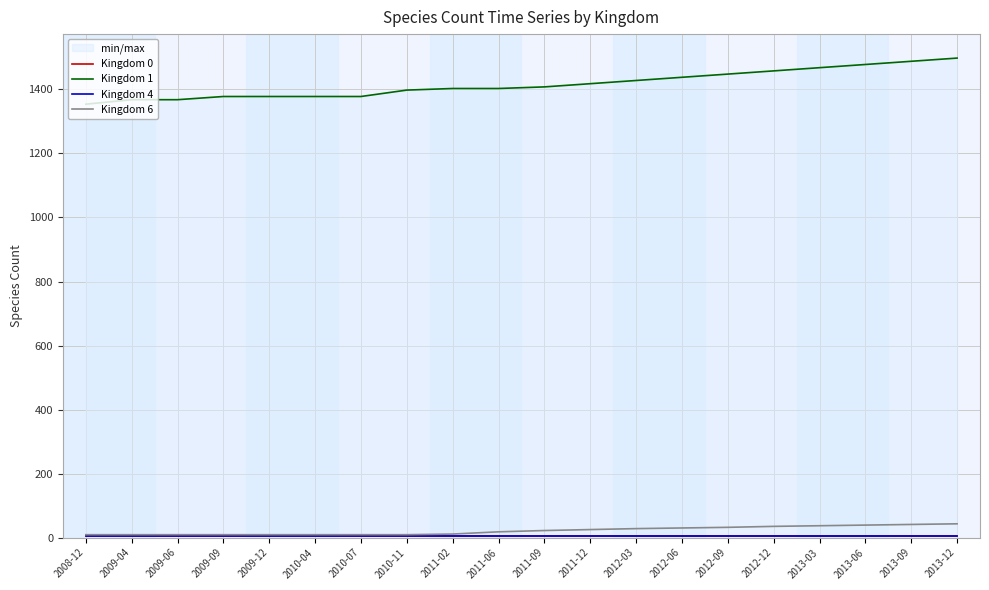

Reading left to right, what are all the values shown in this chart?

Kingdom 0: 2008-12=4	2009-04=4	2009-06=4	2009-09=4	2009-12=4	2010-04=4	2010-07=4	2010-11=4	2011-02=4	2011-06=4	2011-09=4	2011-12=4	2012-03=4	2012-06=4	2012-09=4	2012-12=4	2013-03=4	2013-06=4	2013-09=4	2013-12=4
Kingdom 1: 2008-12=1354	2009-04=1368	2009-06=1368	2009-09=1378	2009-12=1378	2010-04=1378	2010-07=1378	2010-11=1398	2011-02=1403	2011-06=1403	2011-09=1408	2011-12=1418	2012-03=1428	2012-06=1438	2012-09=1448	2012-12=1458	2013-03=1468	2013-06=1478	2013-09=1488	2013-12=1498
Kingdom 4: 2008-12=5	2009-04=5	2009-06=5	2009-09=5	2009-12=5	2010-04=5	2010-07=5	2010-11=5	2011-02=5	2011-06=5	2011-09=5	2011-12=5	2012-03=5	2012-06=5	2012-09=5	2012-12=5	2013-03=5	2013-06=5	2013-09=5	2013-12=5
Kingdom 6: 2008-12=9	2009-04=9	2009-06=9	2009-09=9	2009-12=9	2010-04=9	2010-07=9	2010-11=9	2011-02=11	2011-06=18	2011-09=22	2011-12=25	2012-03=28	2012-06=30	2012-09=32	2012-12=35	2013-03=37	2013-06=39	2013-09=41	2013-12=43